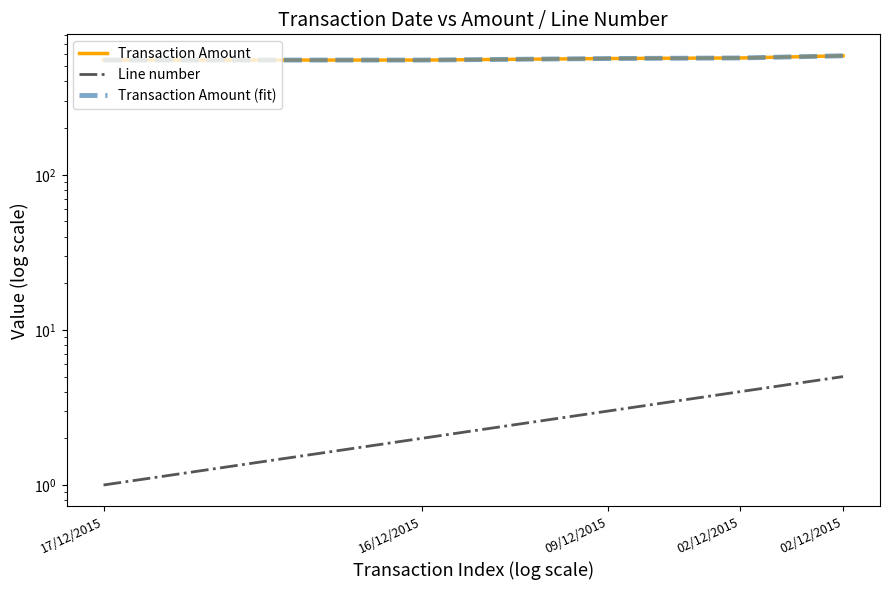

What is the difference between the highest and lowest values at 16/12/2015?

547.0